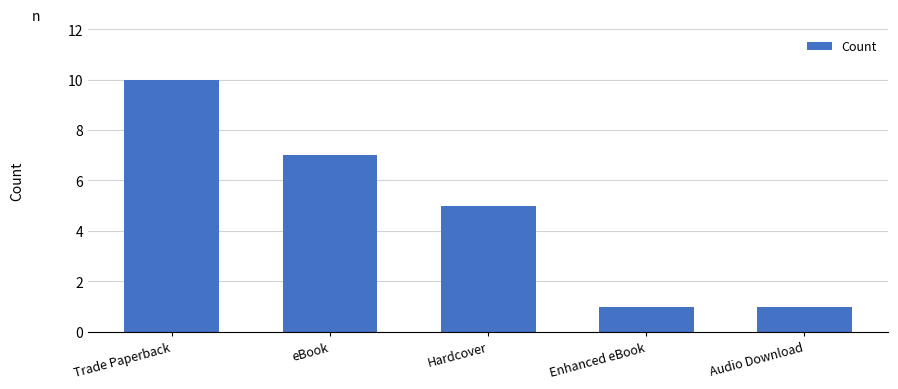

Reading left to right, what are all the values shown in this chart?

Trade Paperback=10	eBook=7	Hardcover=5	Enhanced eBook=1	Audio Download=1